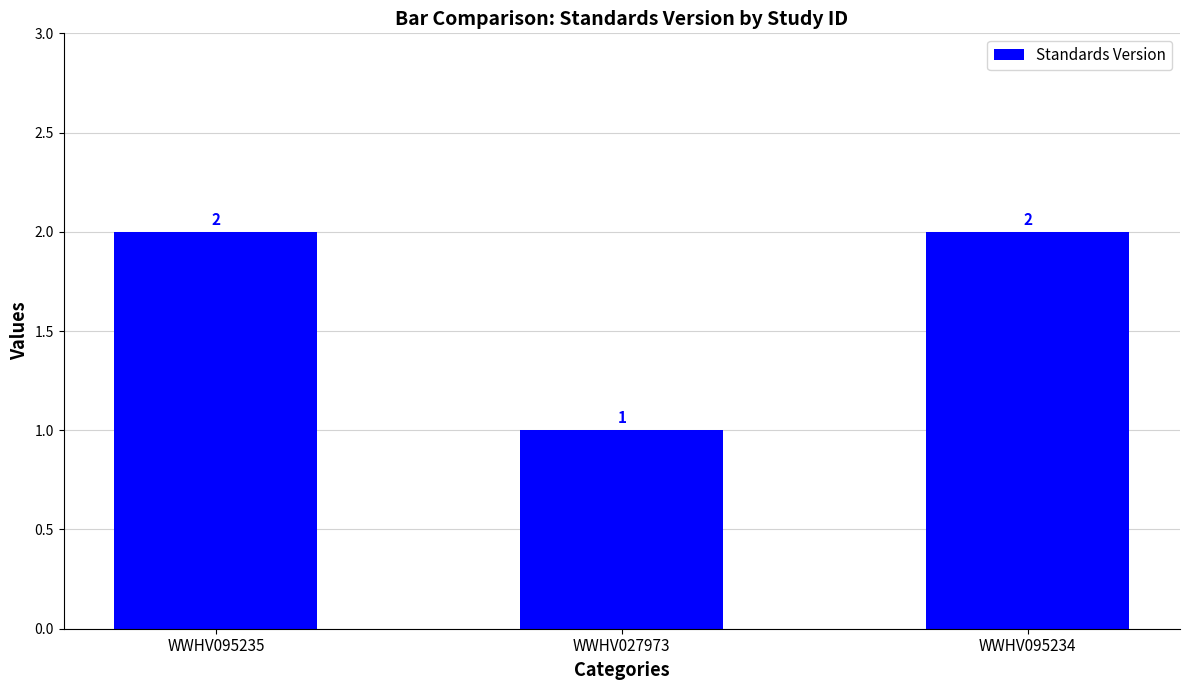

Reading right to left, transcribe all the data shown in this chart.

2	1	2